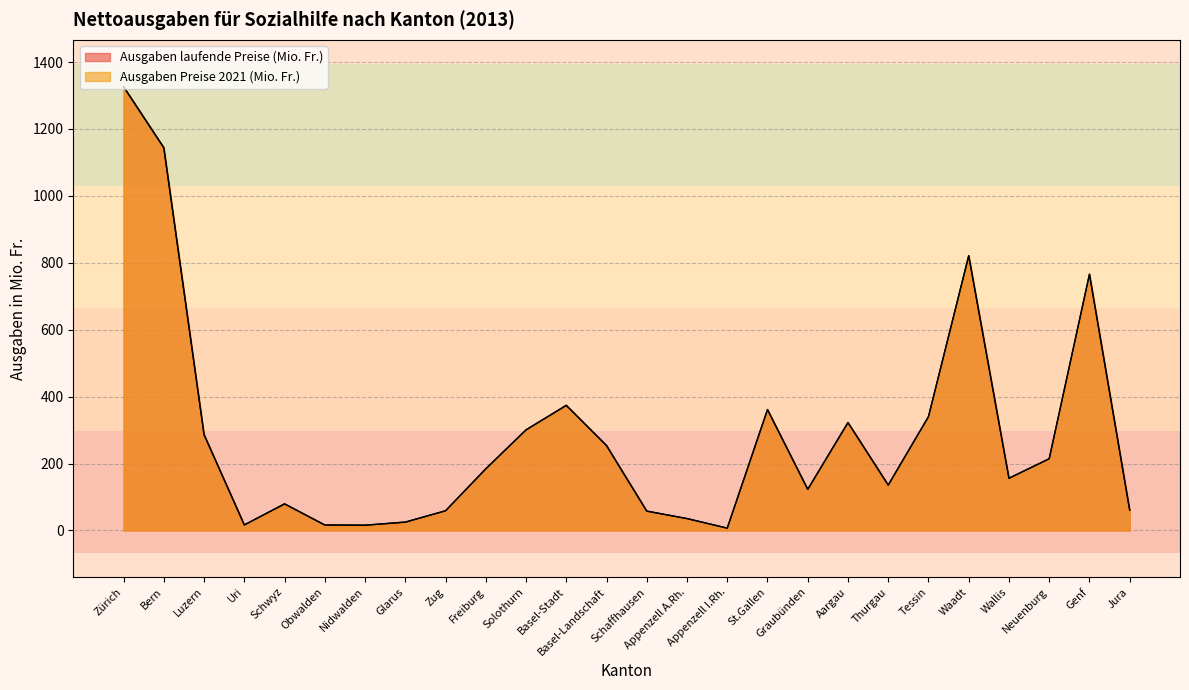

How many lines are shown in the chart?

2